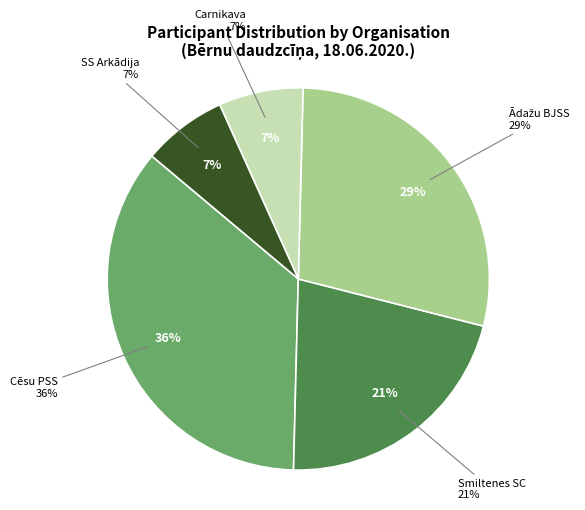

Is Carnikava the majority of the pie?

No